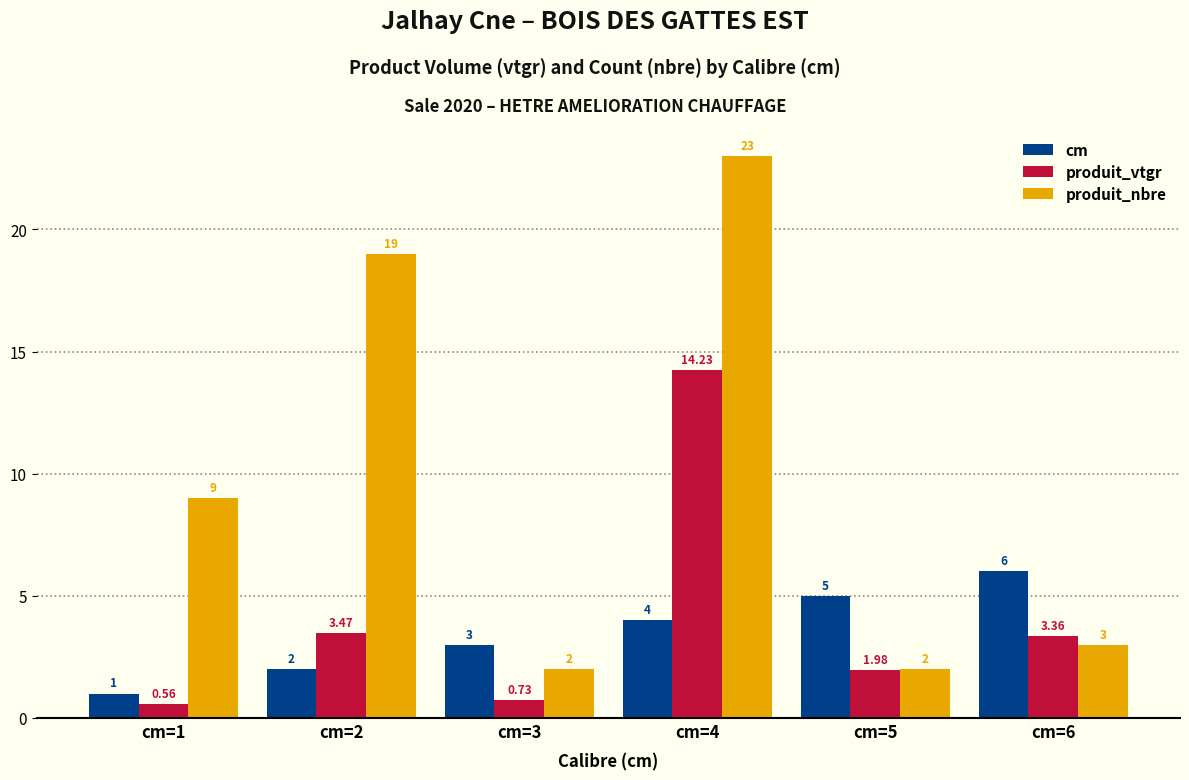

What is the average value of the produit_nbre series?

9.7